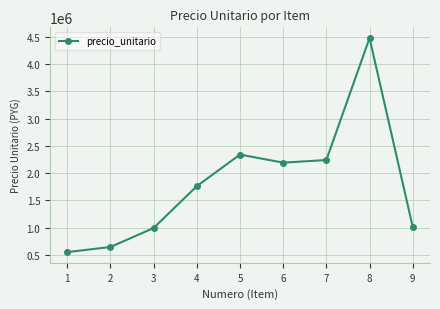

What is the average value?

1801693